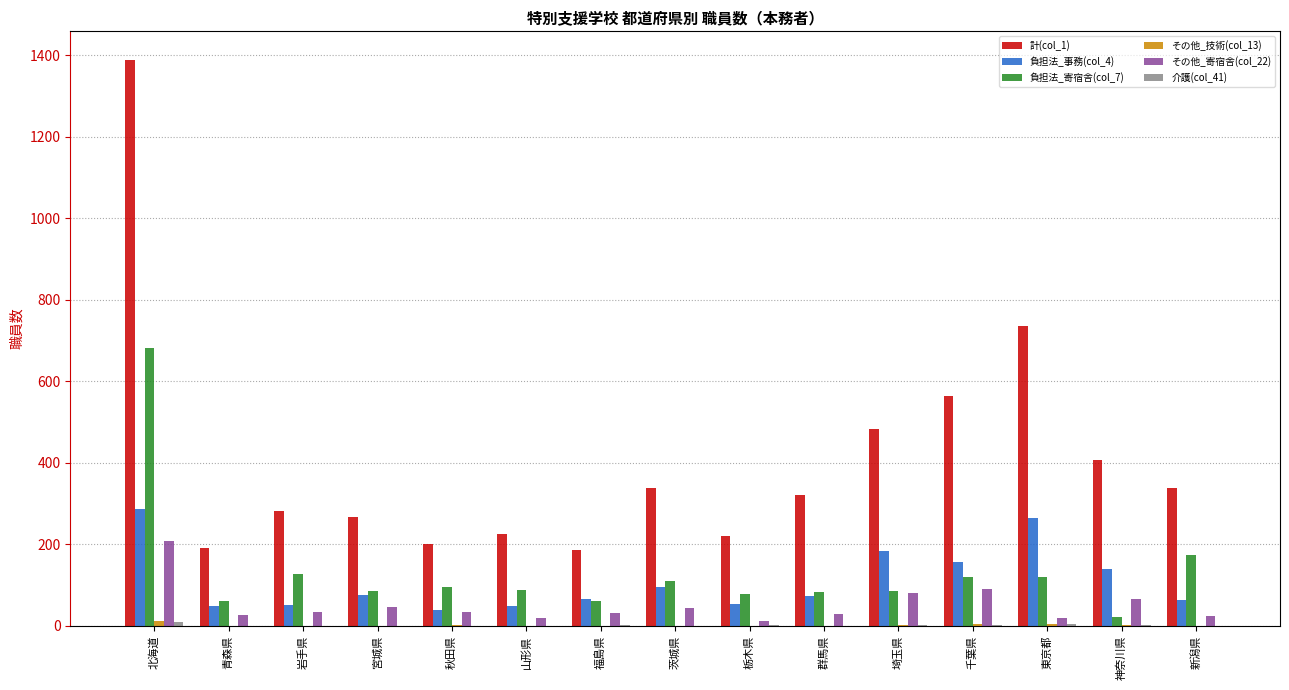

How many data points does each series have?

15